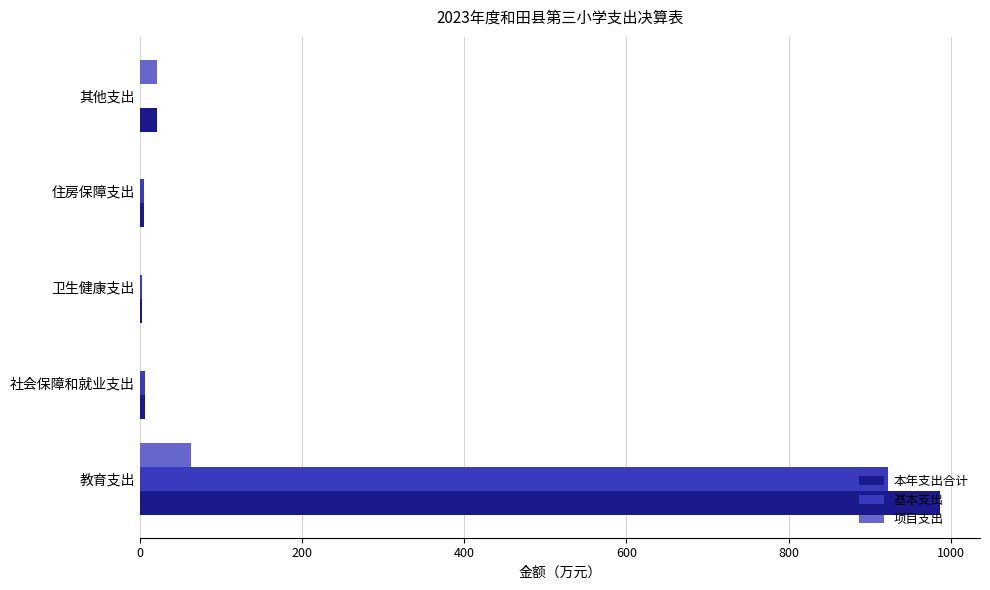

What is the sum of all 本年支出合计 values?

1022.2